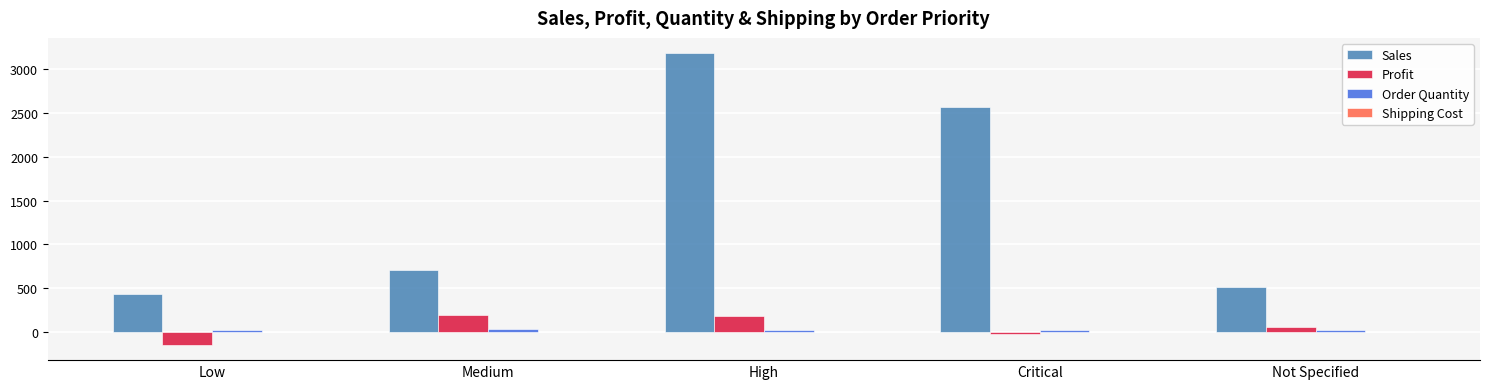

How many groups of bars are there?

5